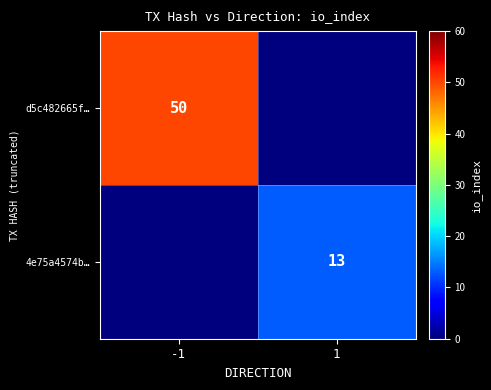

The value of d5c482665f… at -1 is 50. True or false?

True